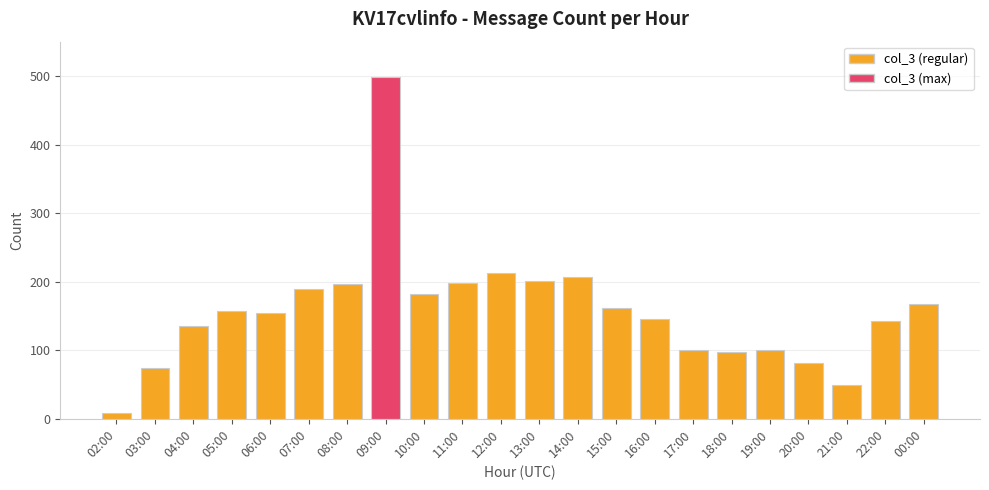

What is the ratio of the value at 09:00 to the value at 06:00?

3.2